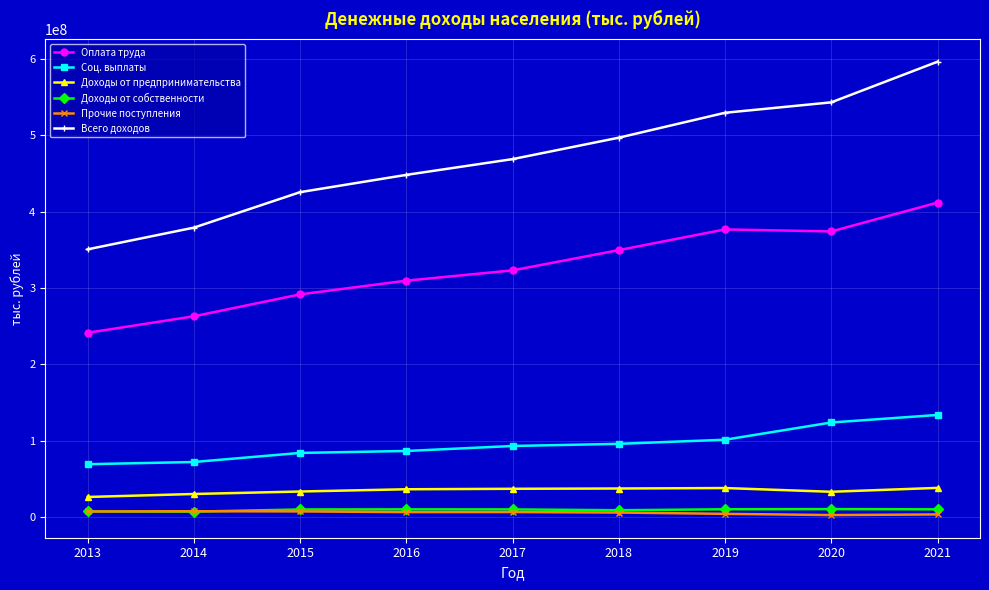

True or false: Доходы от предпринимательства has more than 0 interior local peaks.

True